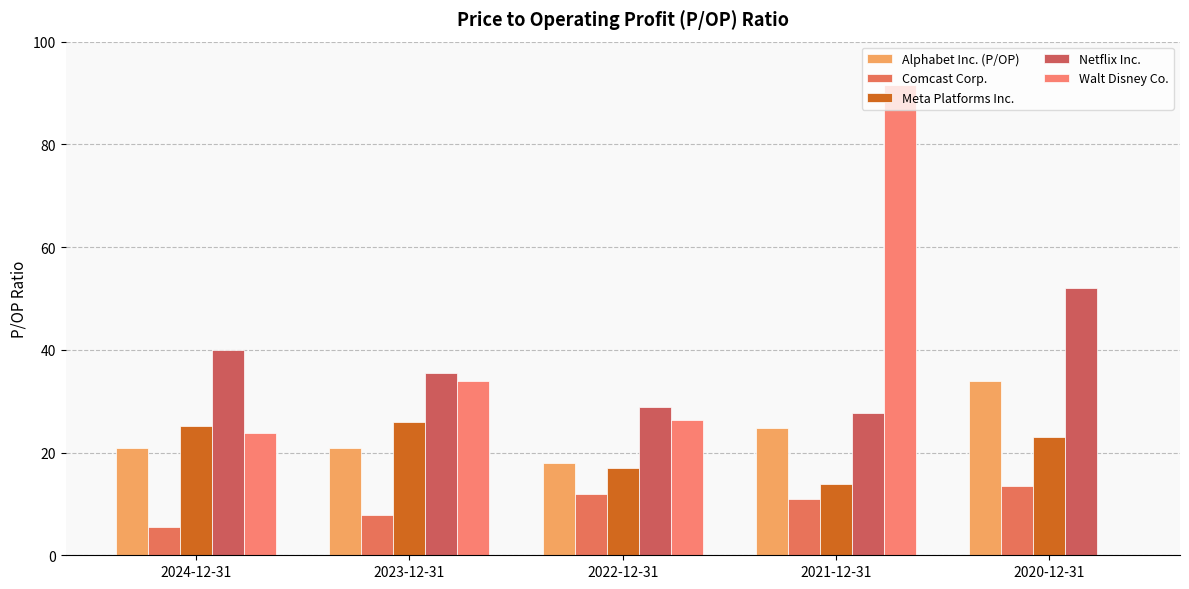

At which category is the sum across all series the highest?

2021-12-31